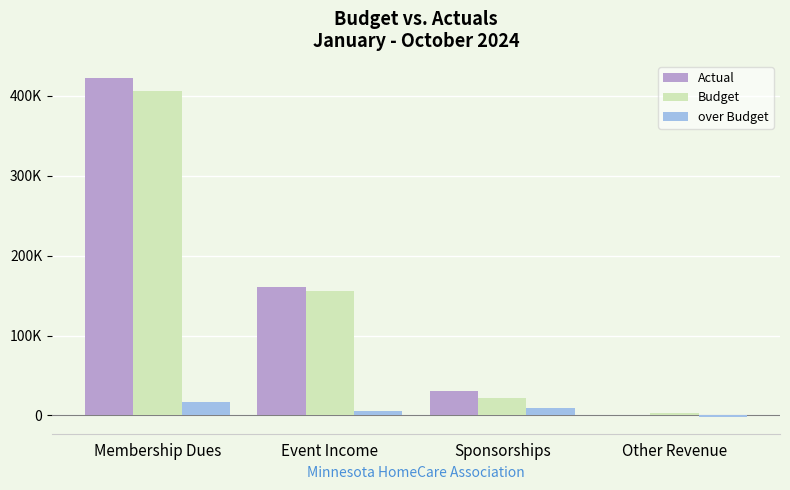

What is the difference between the highest and lowest values at Other Revenue?

4485.2